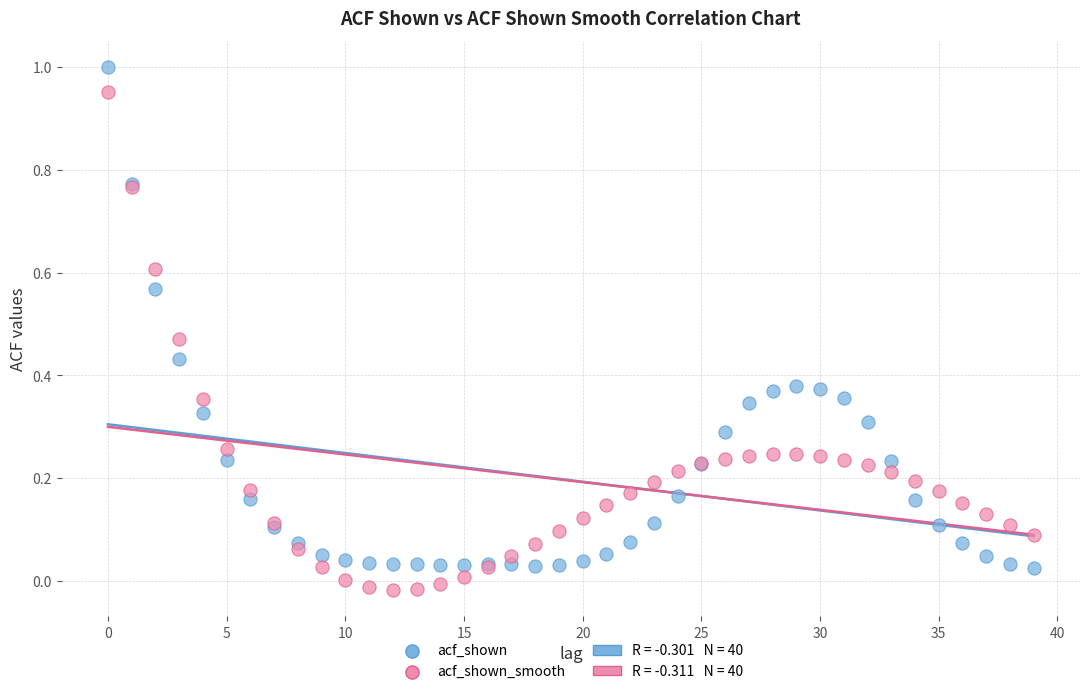

Which series reaches the maximum Y coordinate?

acf_shown